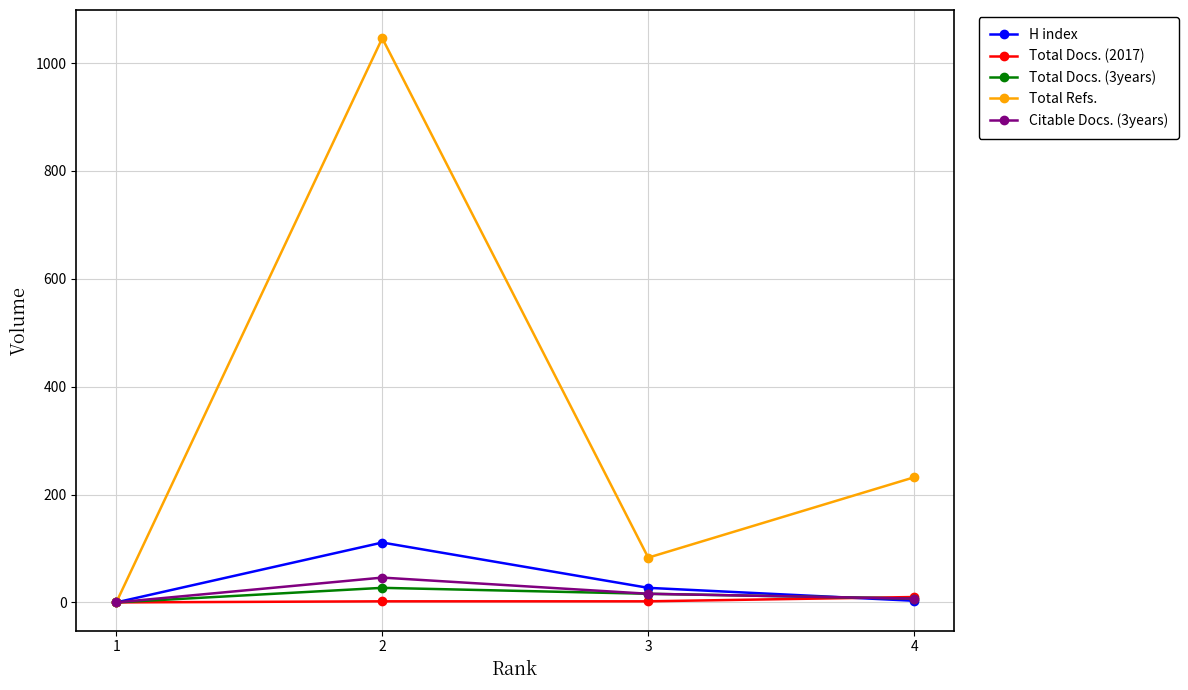

What is the greatest value displayed?

1046